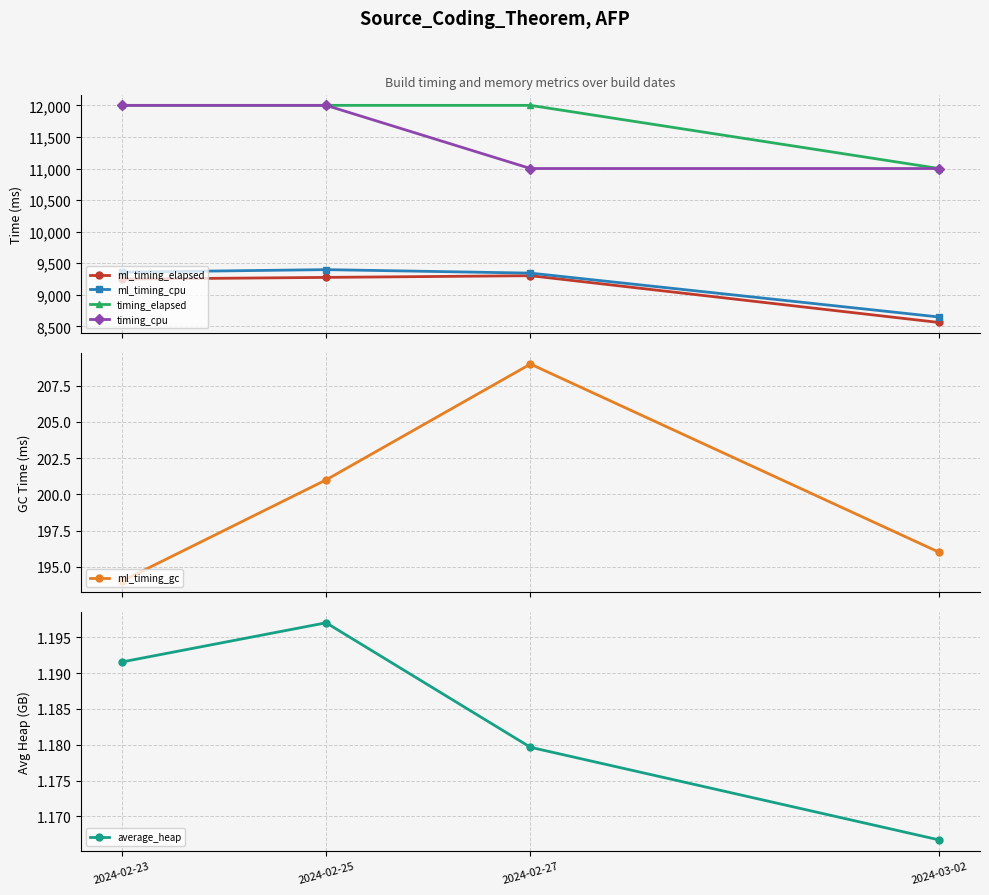

Where is the first local maximum for ml_timing_elapsed?

2024-02-27